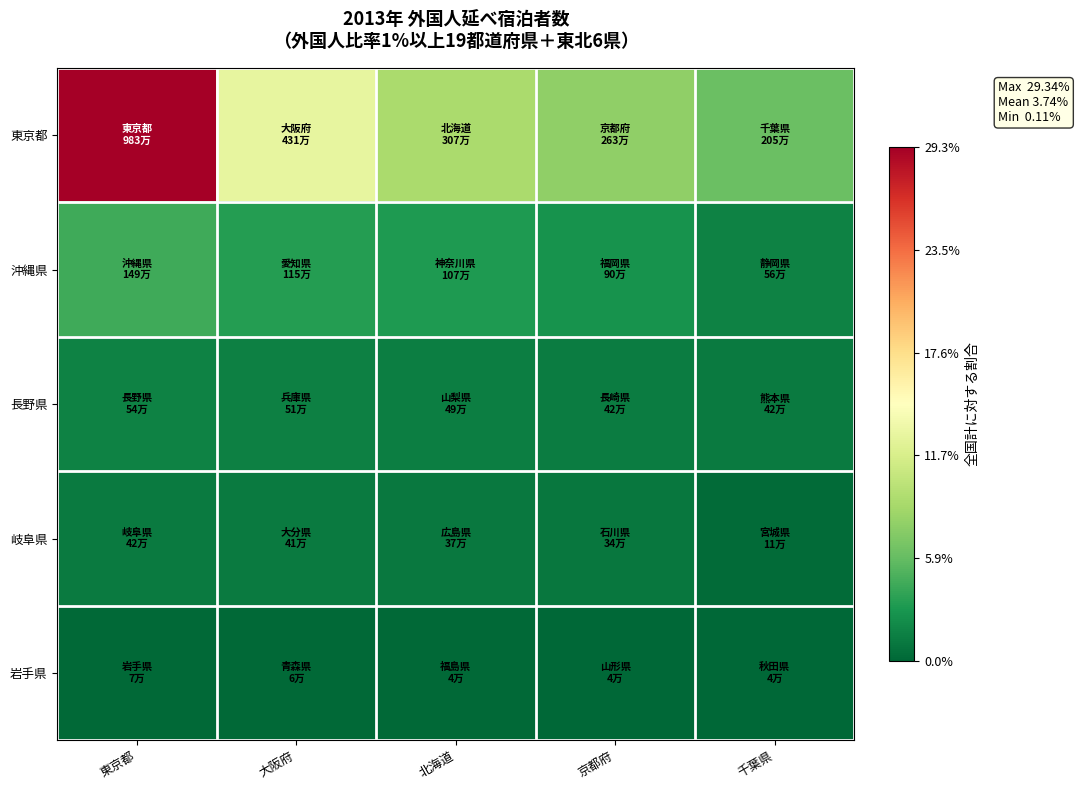

Which has a higher value, 大阪府 or 北海道?

大阪府